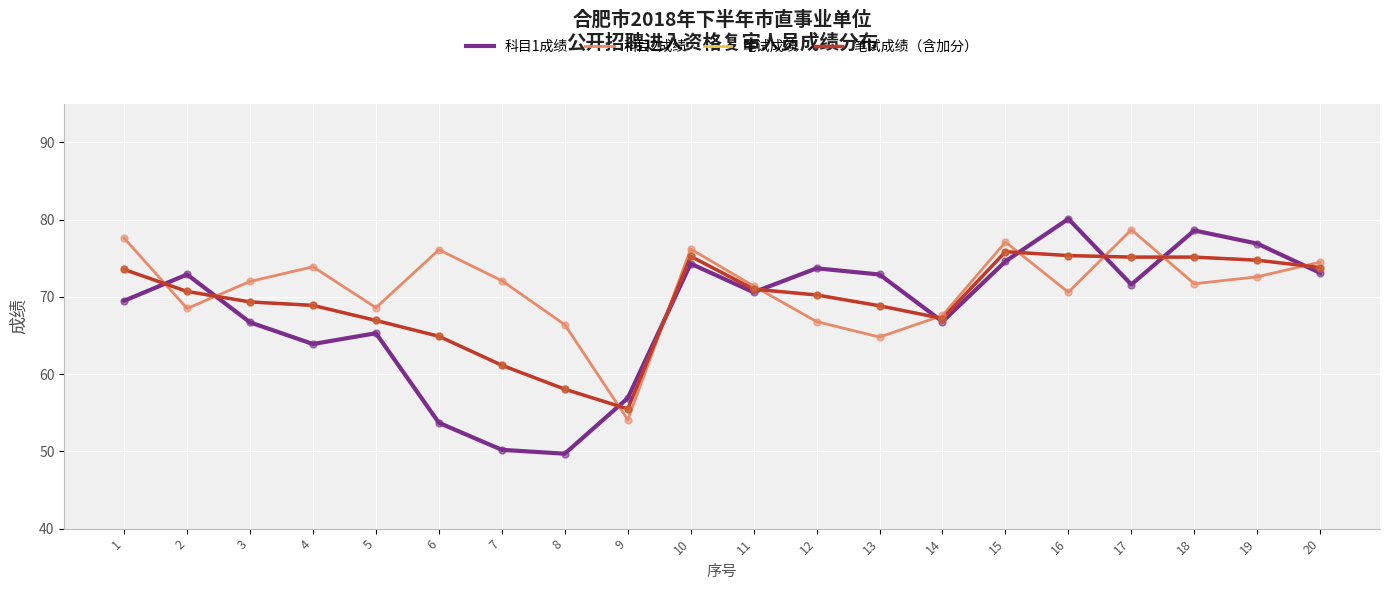

Is the value of 笔试成绩（含加分） at 16 greater than the value of 笔试成绩 at 11?

Yes